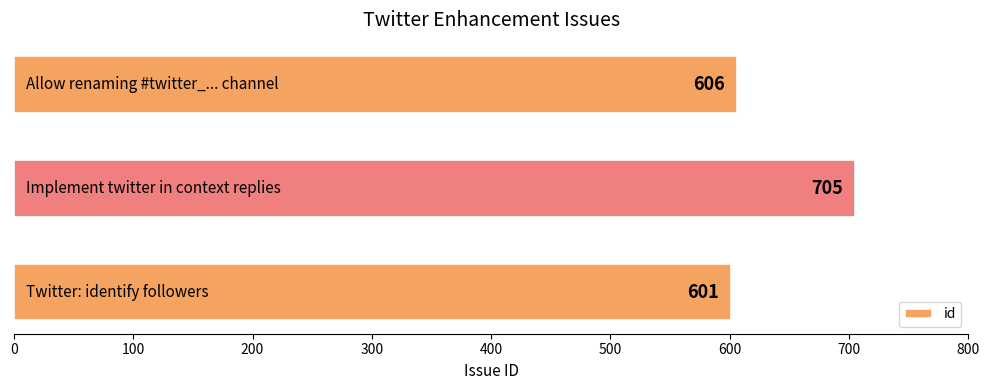

What is the maximum value shown in the chart?

705